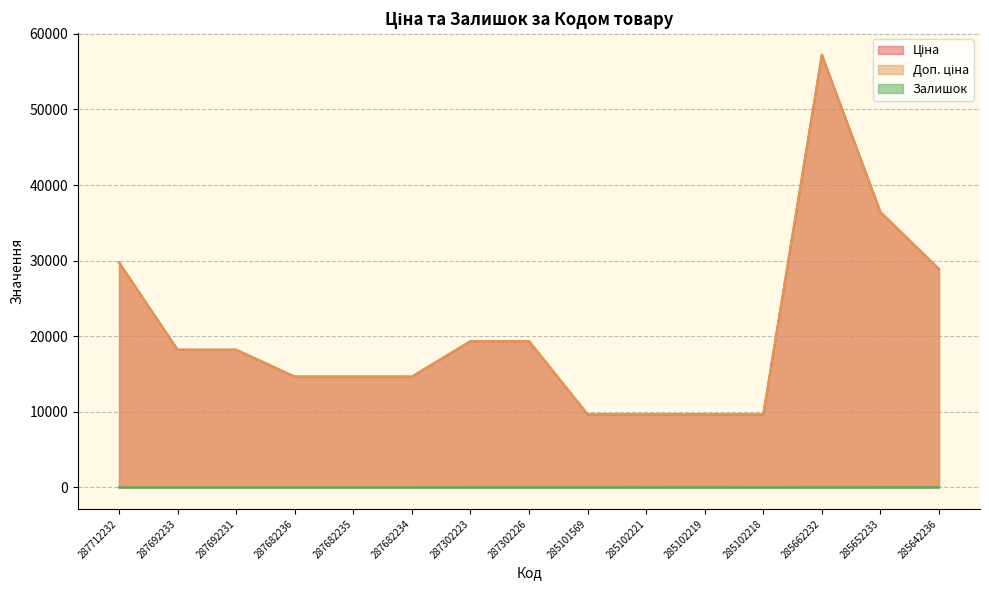

Which series has the largest total across all categories?

Ціна